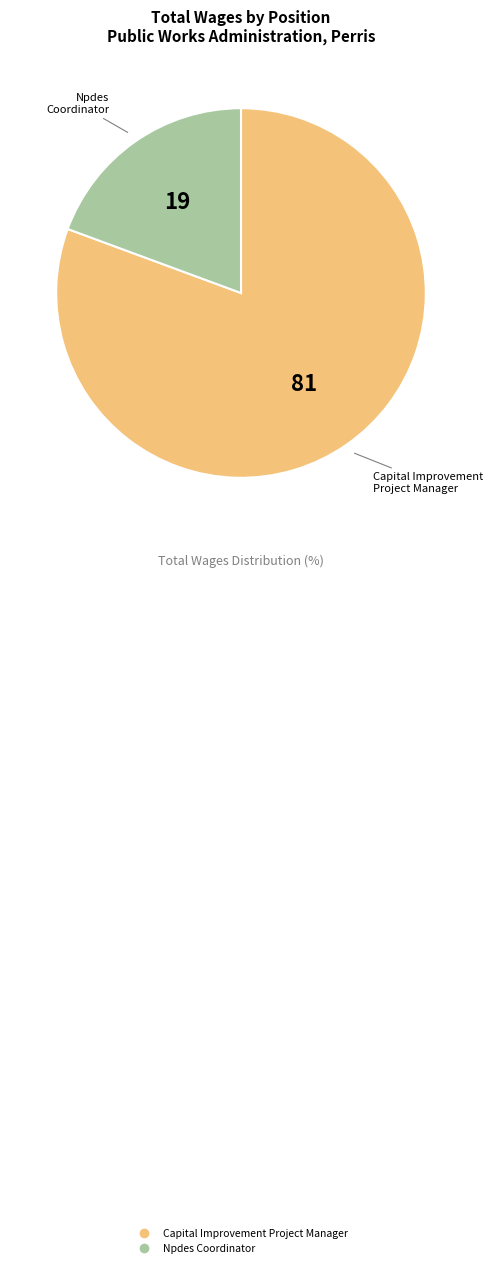

Is it true that Capital Improvement Project Manager is 95% of the pie?

False